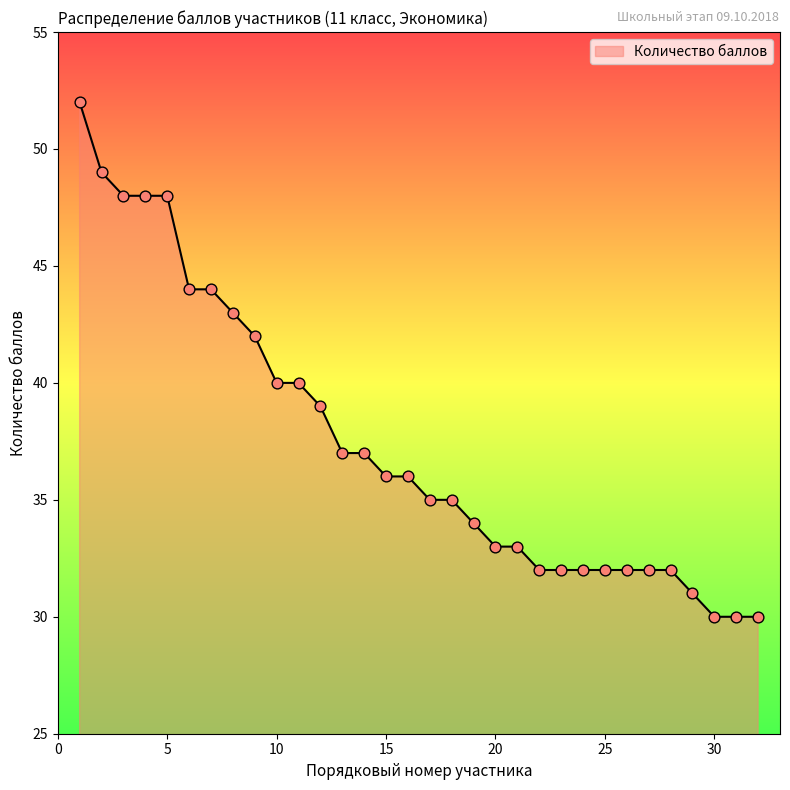

What is the minimum value shown in the chart?

30